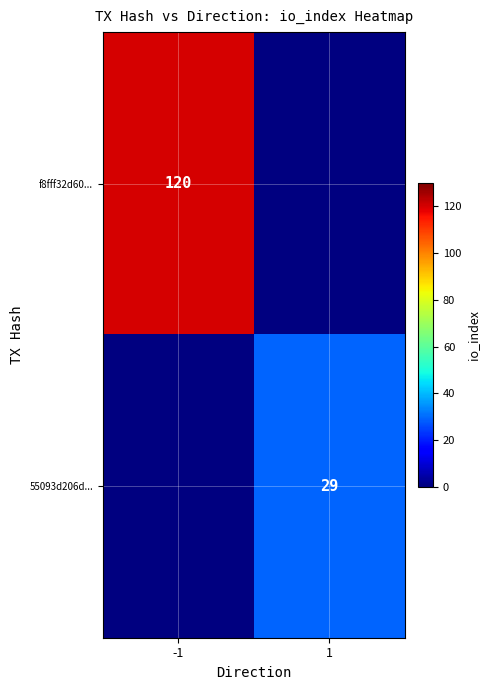

Is it true that 55093d206d... equals 9 at 1?

False